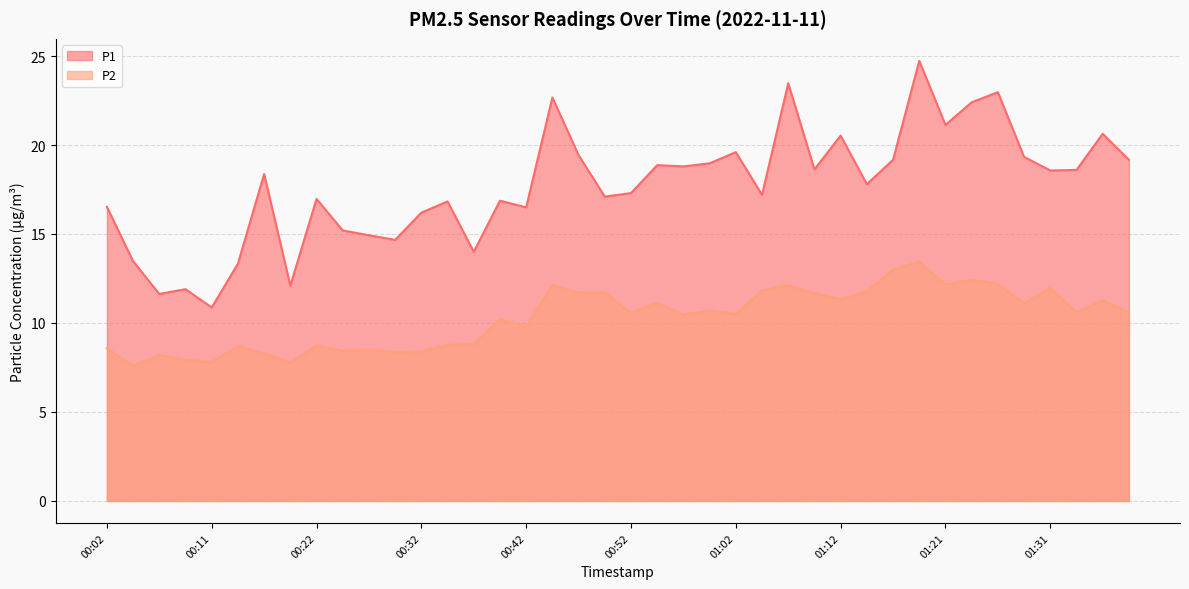

In P1, how many points are lower than both neighbors (excluding endpoints)?

13